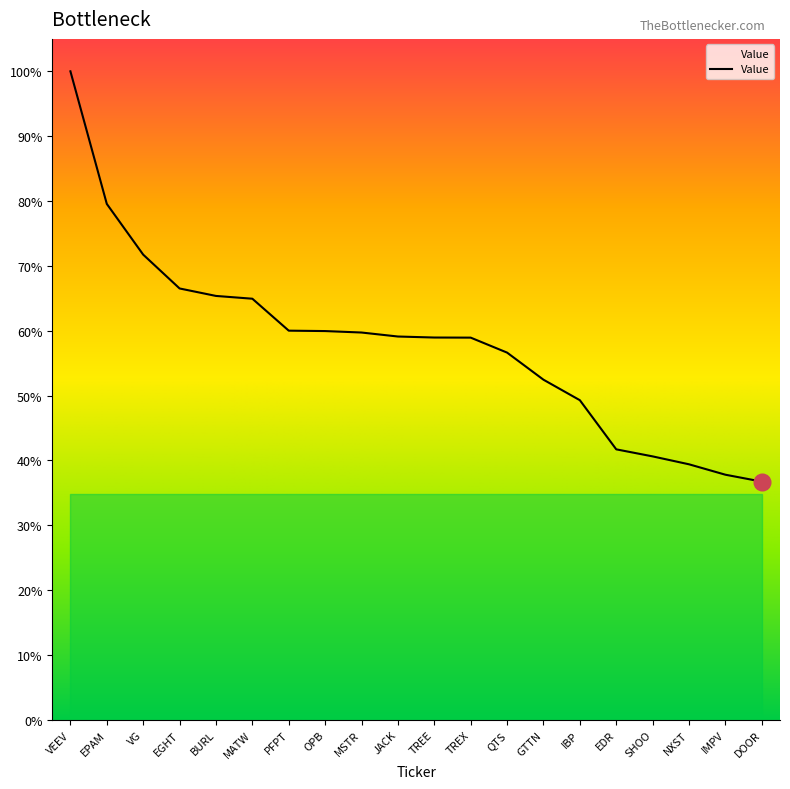

Where is the data nearest to the value 29765500?

EGHT